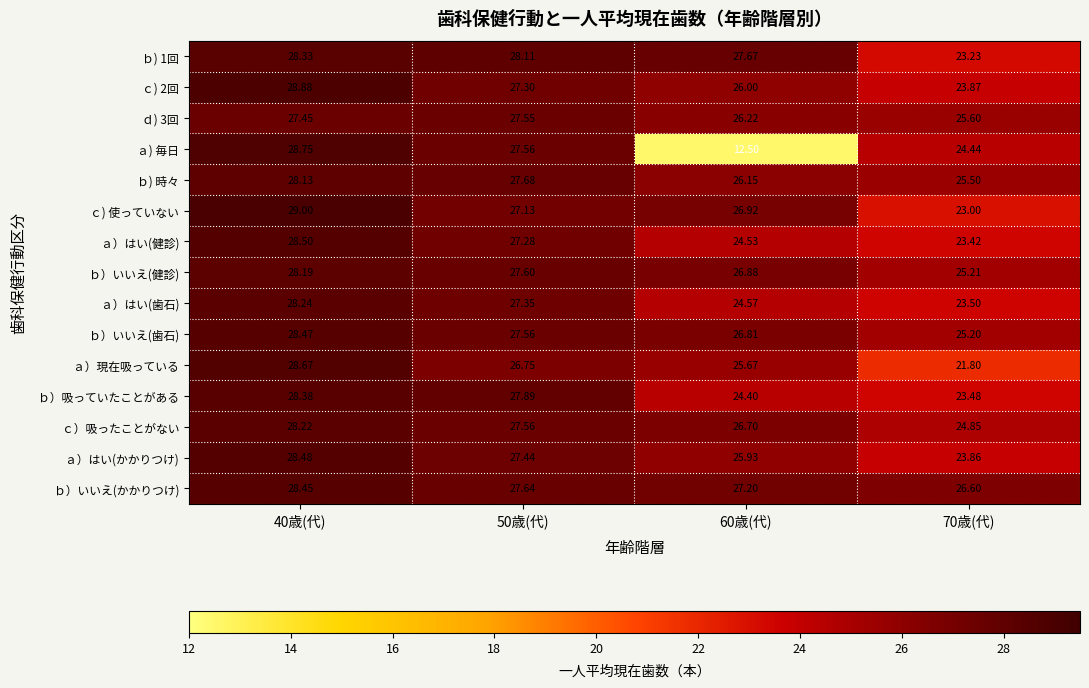

At how many categories does at least one series exceed 26?

4